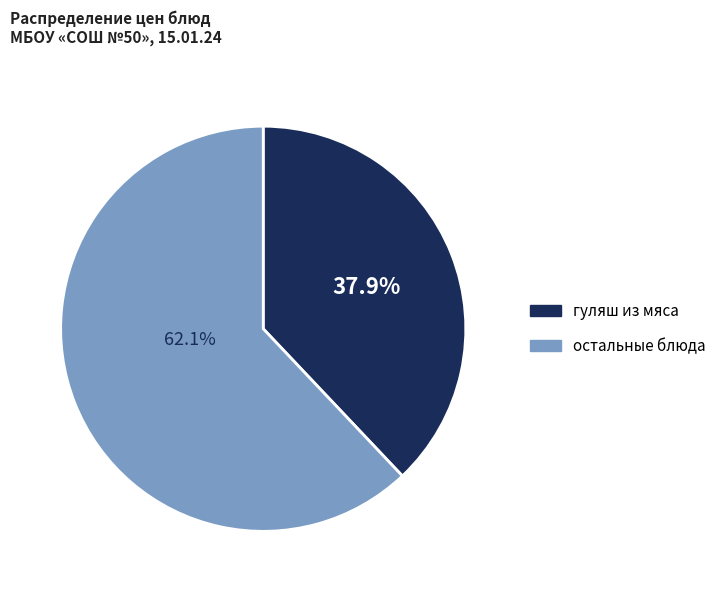

Is there any slice that represents more than half of the pie?

Yes